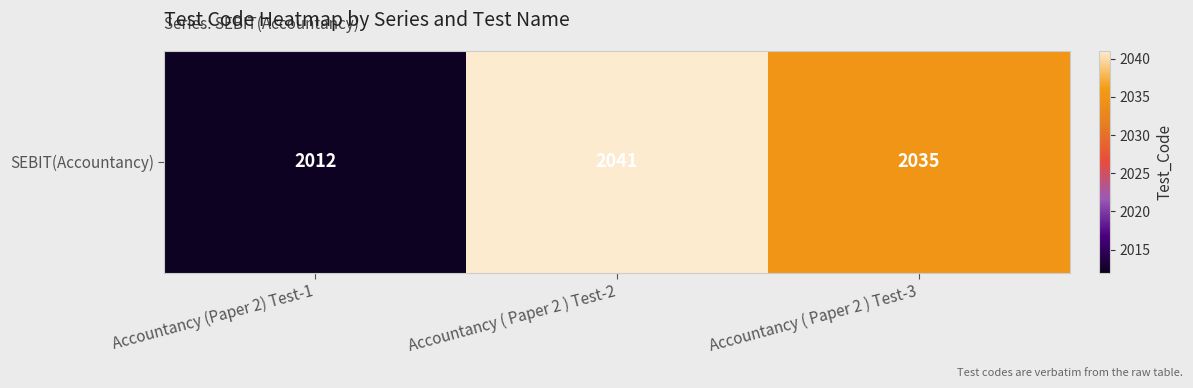

Rank the categories by value from highest to lowest.

Accountancy ( Paper 2 ) Test-2, Accountancy ( Paper 2 ) Test-3, Accountancy (Paper 2) Test-1